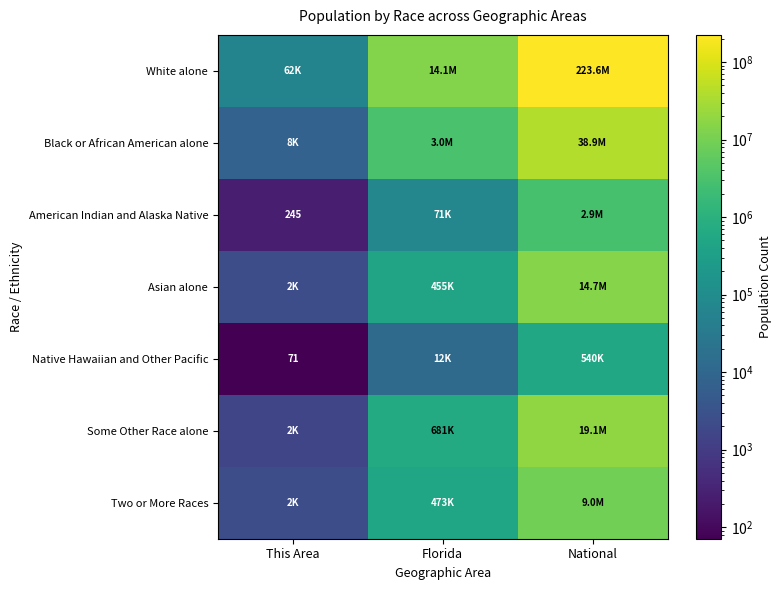

What is the maximum value for American Indian and Alaska Native?

2932248